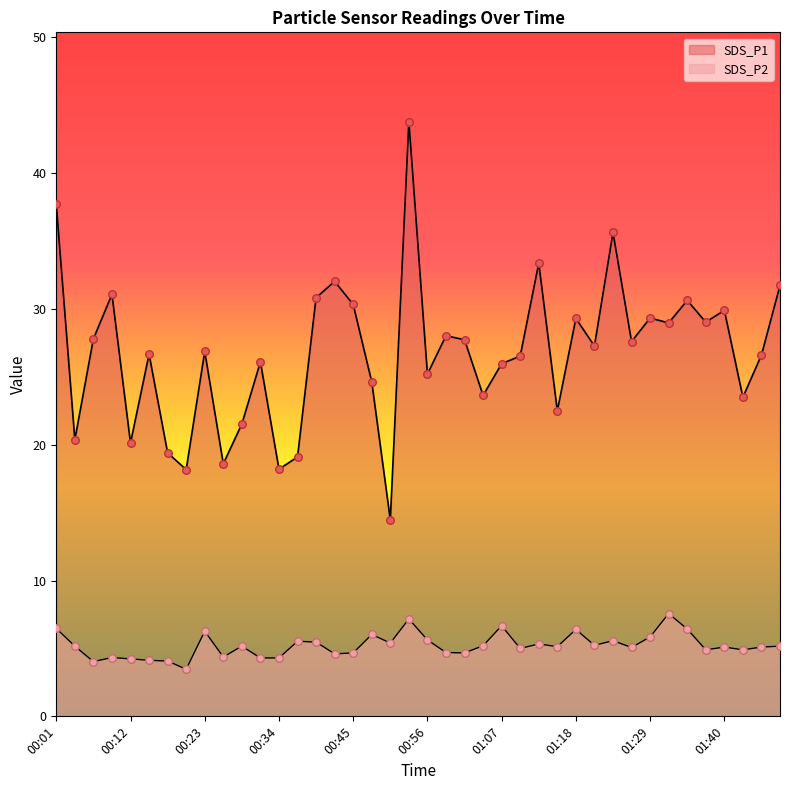

Which series has the largest total across all categories?

SDS_P1